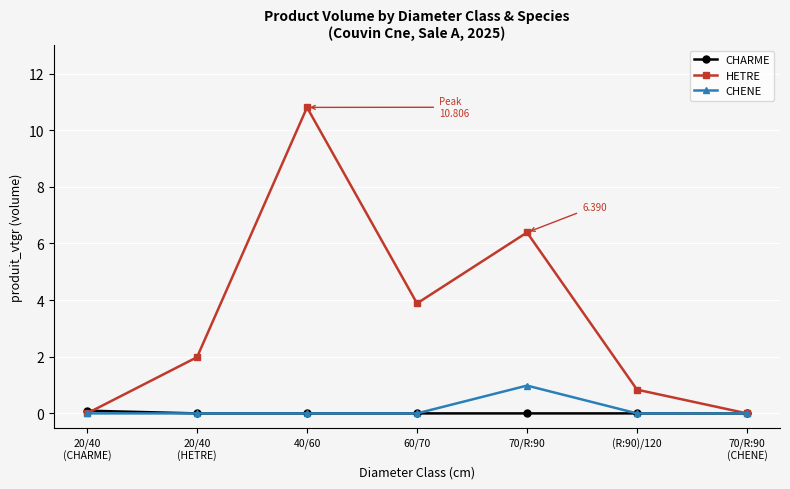

Rank the series by their maximum value, from lowest to highest.

CHARME, CHENE, HETRE